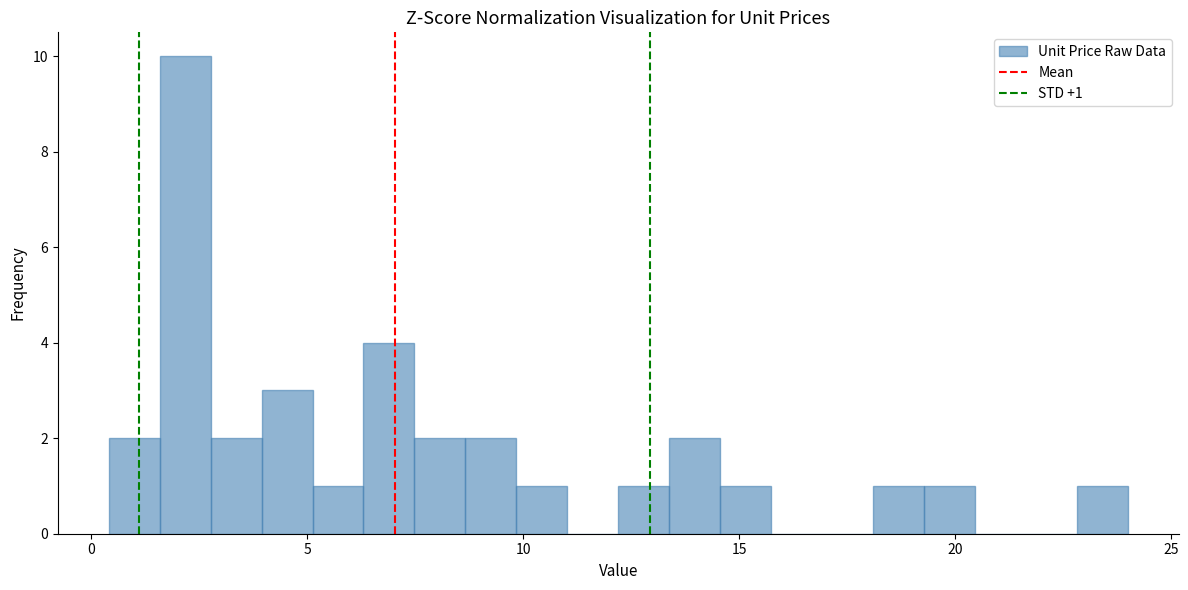

Around what value on the x-axis is the tallest bar? Give the approximate position of its centre, as read against the axis.

2.0